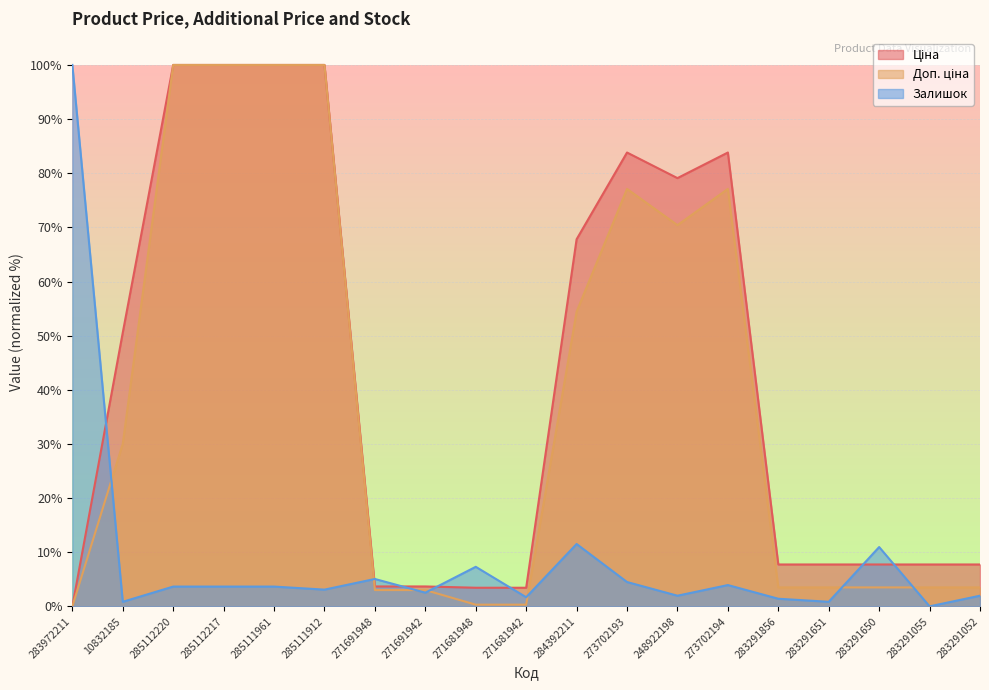

Is it true that Доп. ціна equals 1.5 at 283291055?

False